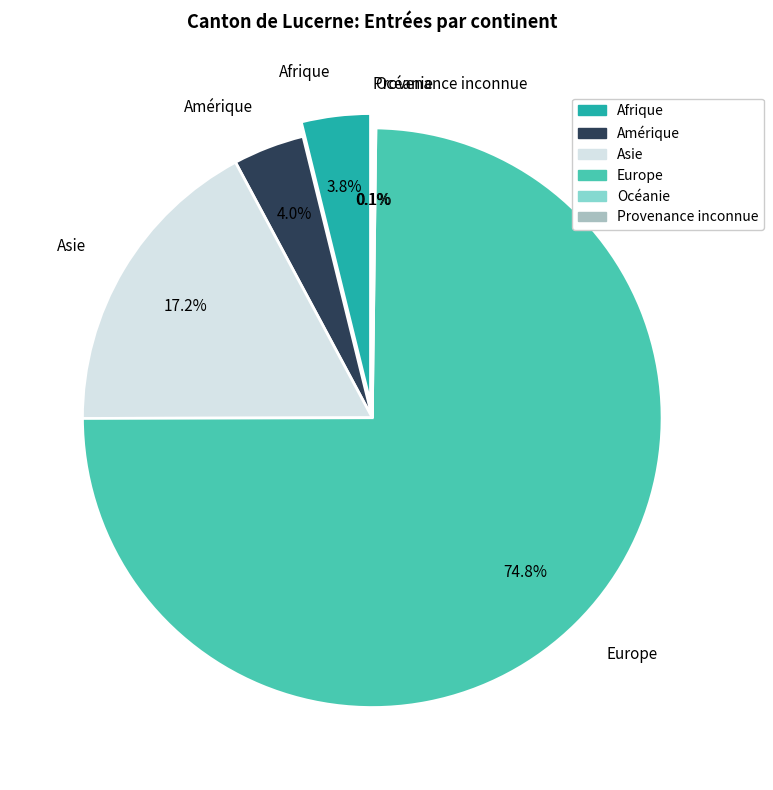

Which has a higher value, Afrique or Europe?

Europe